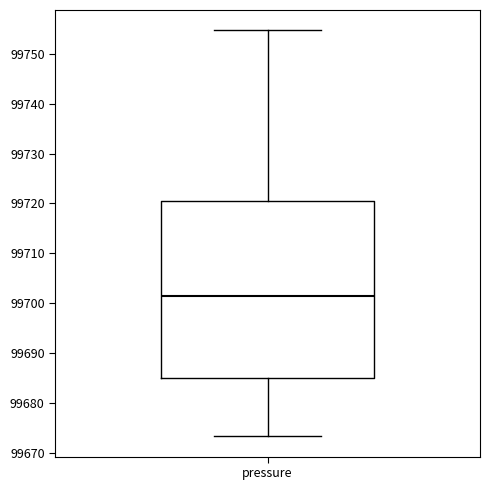

Where is the upper edge of the box for pressure on the y-axis? The values are not printed on the chart, so give them approximately, as read against the axis.

99721